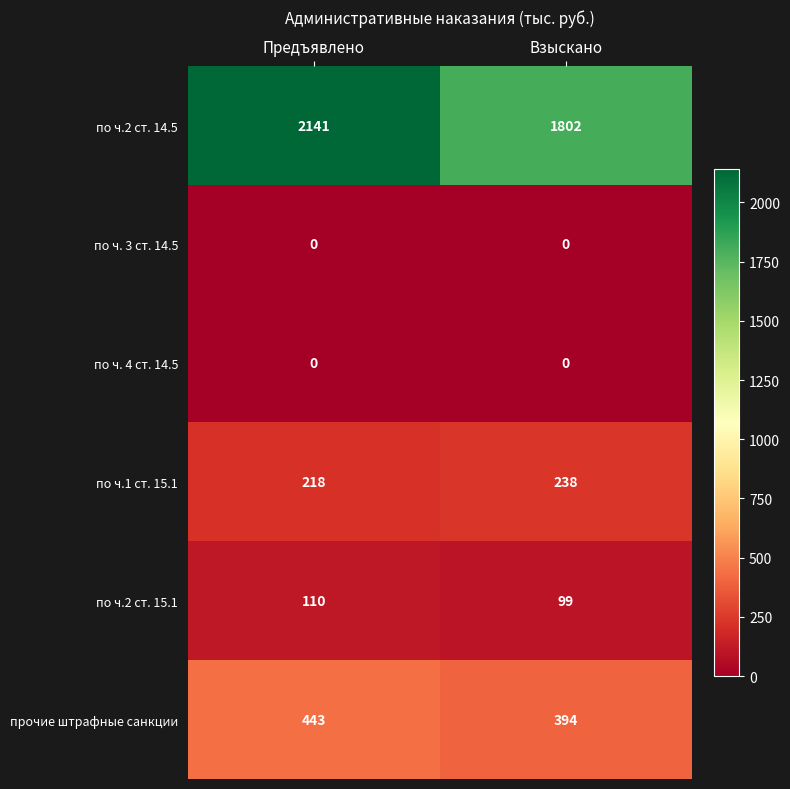

Which series has the widest spread of values?

по ч.2 ст. 14.5